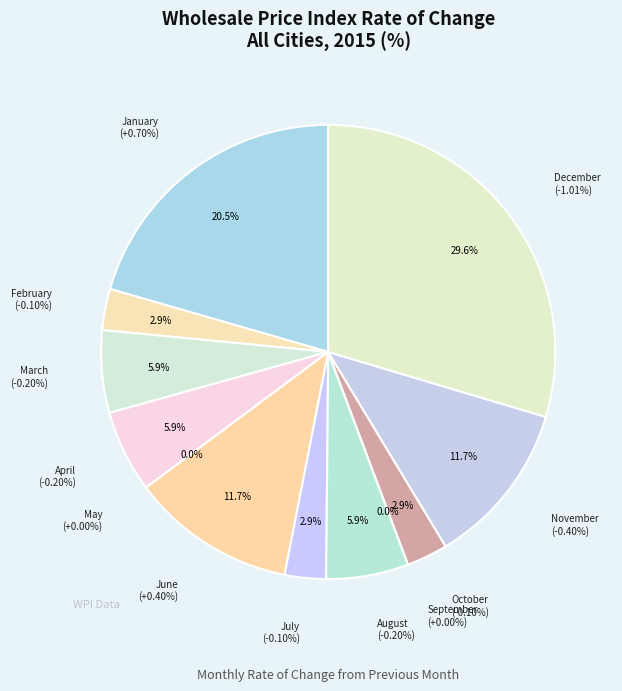

Is the sum of September and October greater than half?

No